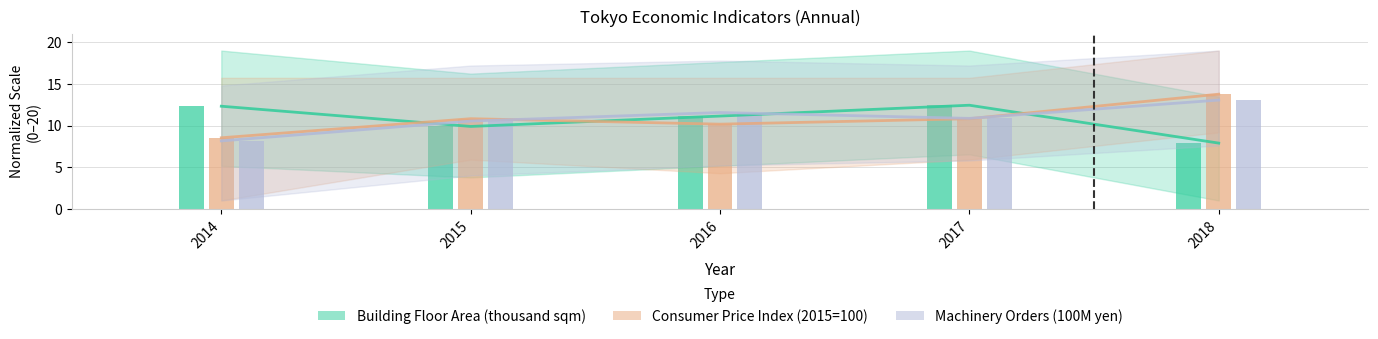

What are all the series names shown in the legend?

Building Floor Area (thousand sqm), Consumer Price Index (2015=100), Machinery Orders (100M yen)